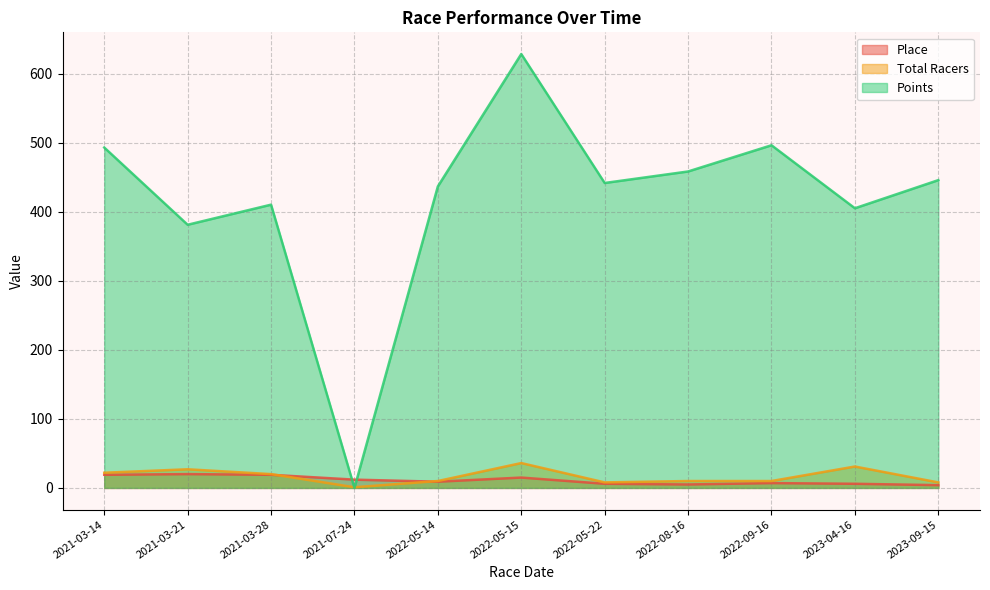

How many intersections are there between Place and Total Racers?

2